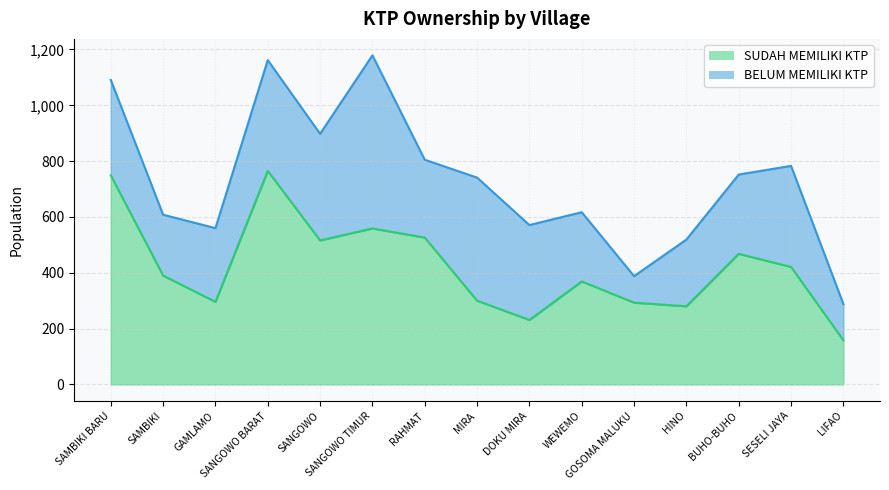

Where is the data nearest to the value 461?

BUHO-BUHO